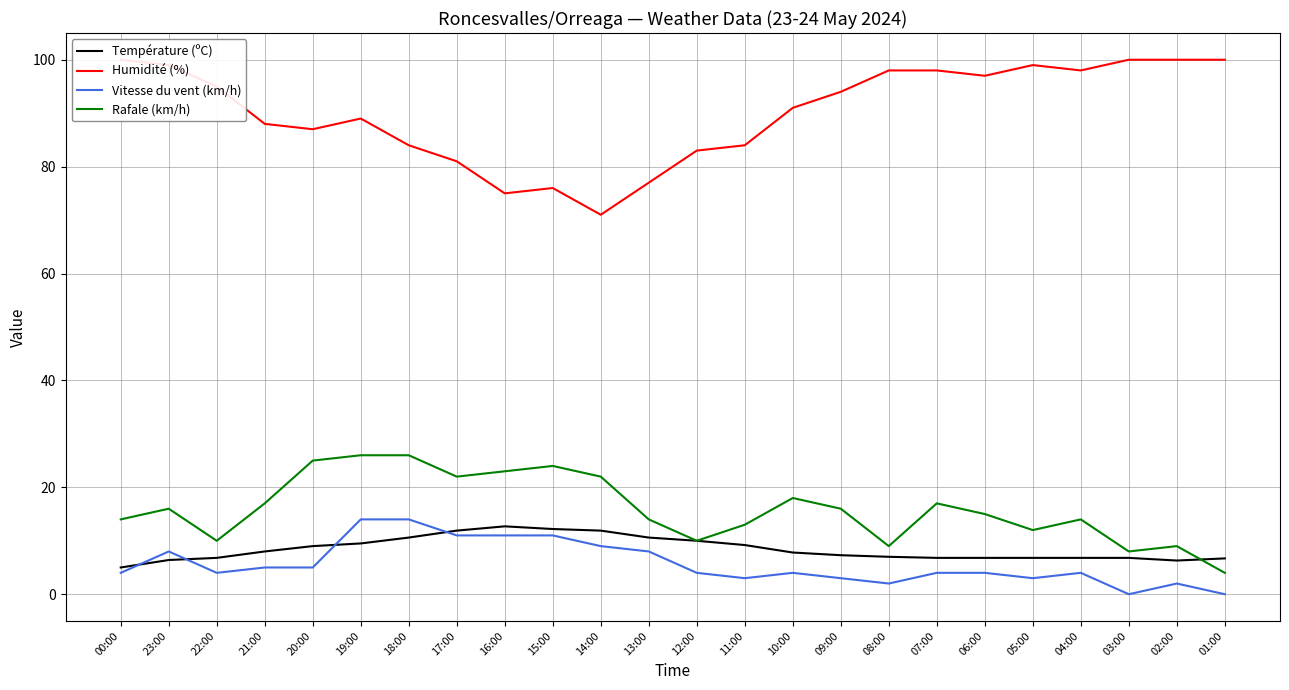

List the series in order of their peak value, lowest first.

Température (ºC), Vitesse du vent (km/h), Rafale (km/h), Humidité (%)